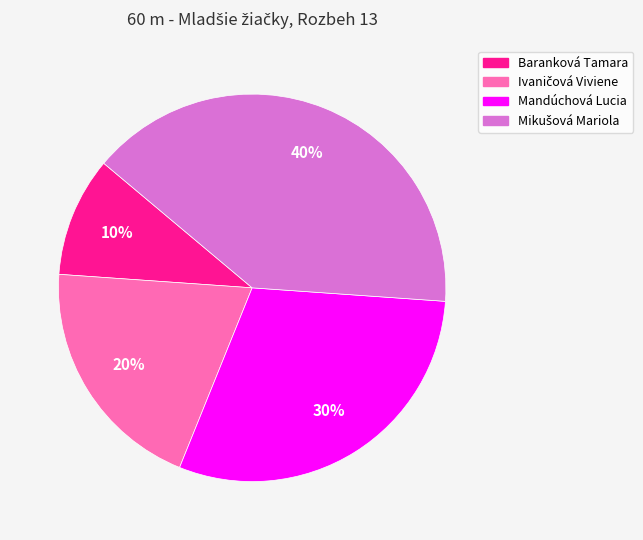

How many slices are in this pie chart?

4